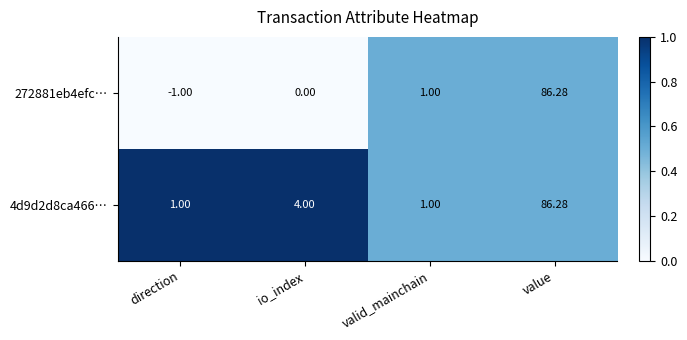

At which label does 272881eb4efc… reach its peak?

value